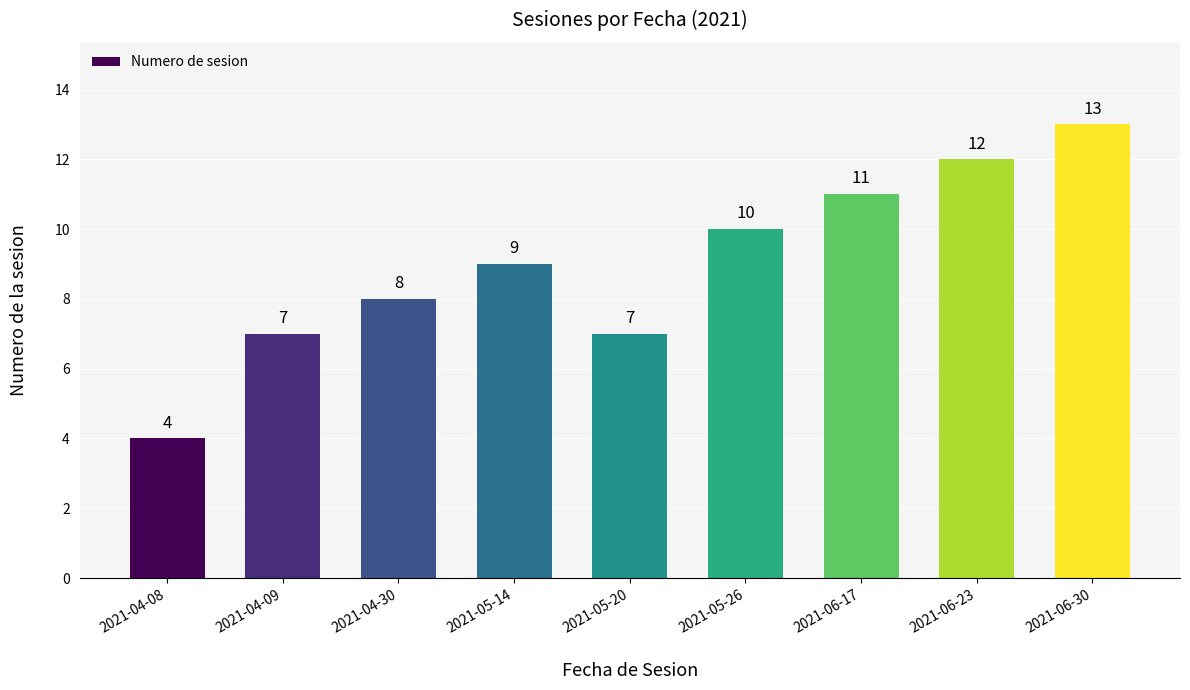

What is the difference between the values at 2021-04-08 and 2021-06-30?

9